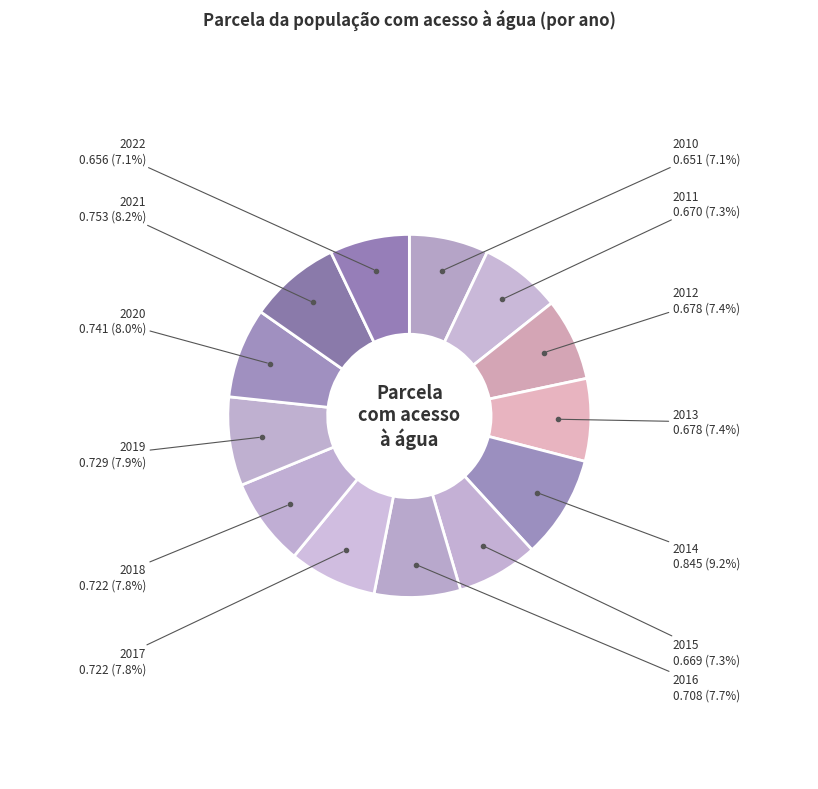

How many segments does this pie chart have?

13